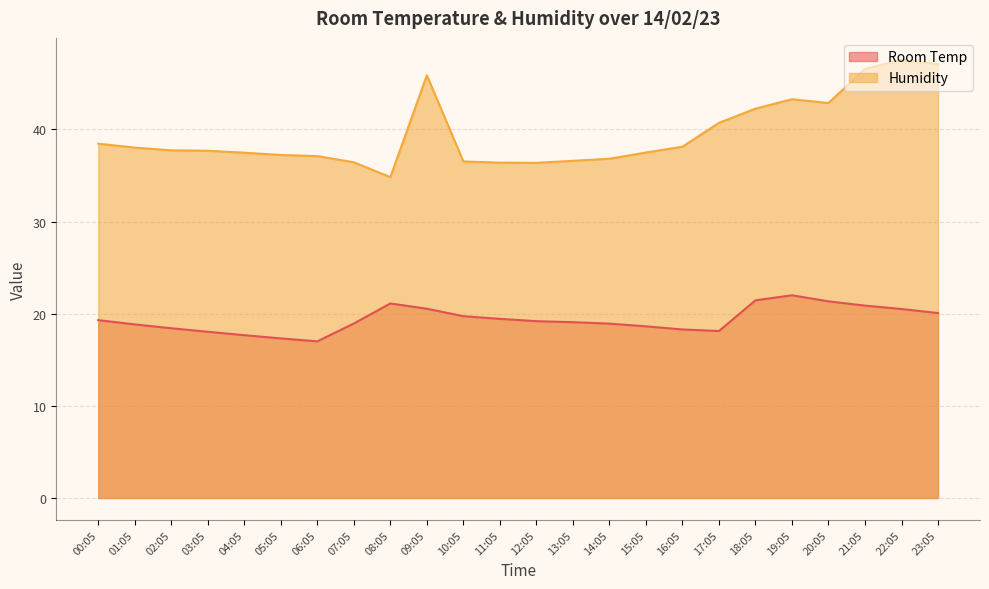

At which category does the chart reach its peak across all series?

22:05